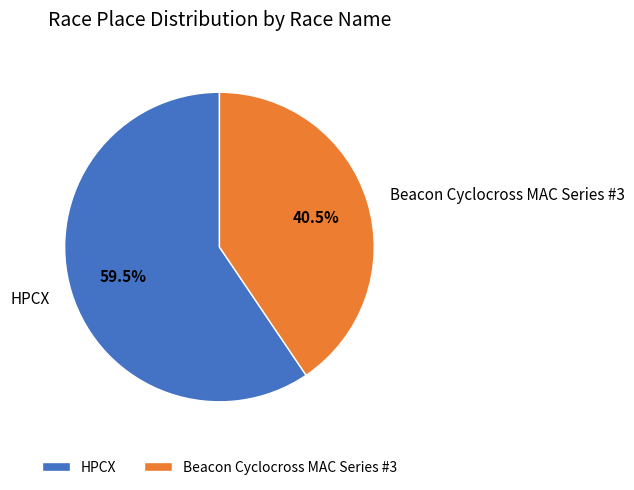

What is the ratio of the value at HPCX to the value at Beacon Cyclocross MAC Series #3?

1.5